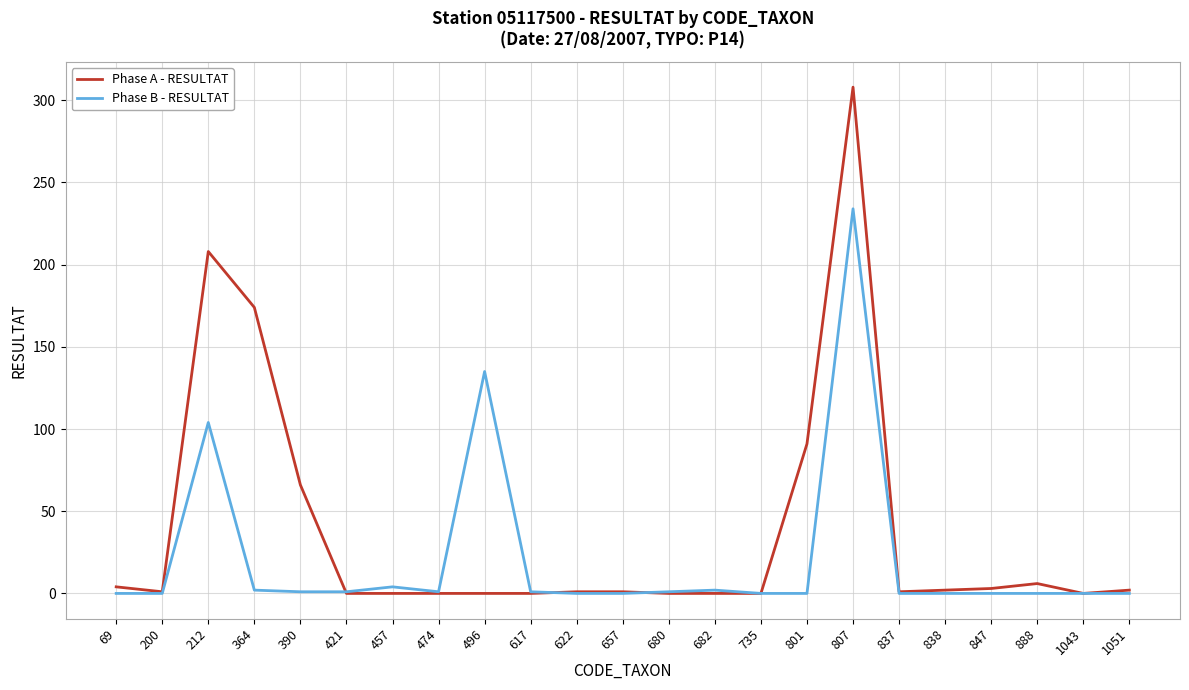

List the series in order of their overall mean, highest first.

Phase A - RESULTAT, Phase B - RESULTAT